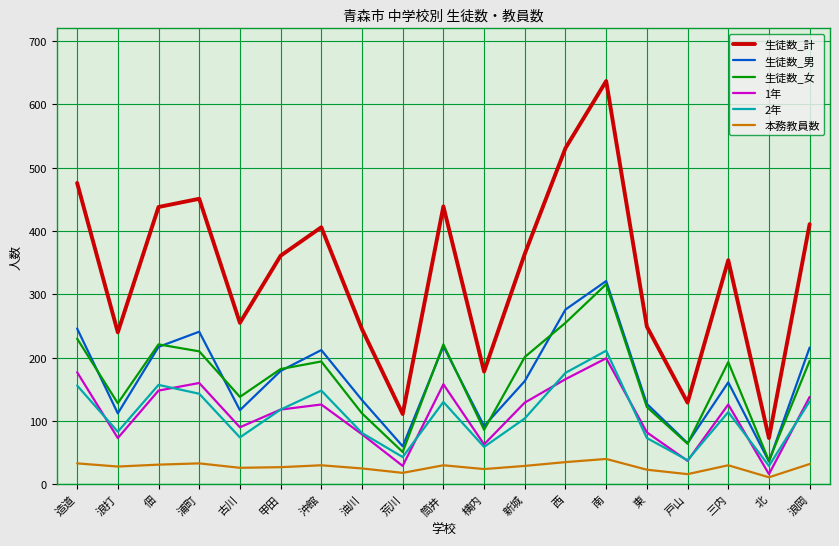

Count the number of categories in the chart.

19